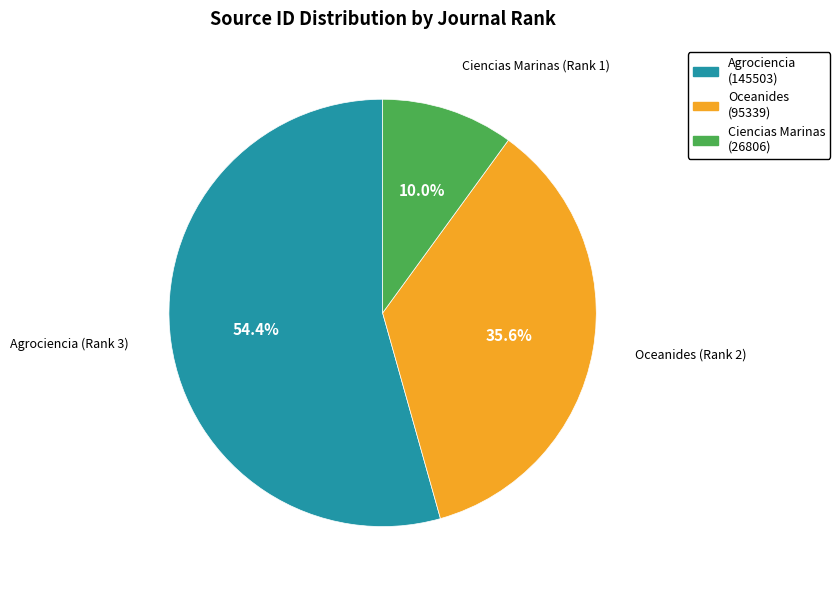

To the nearest percent, what is the difference between the largest and smallest slice percentages?

44%